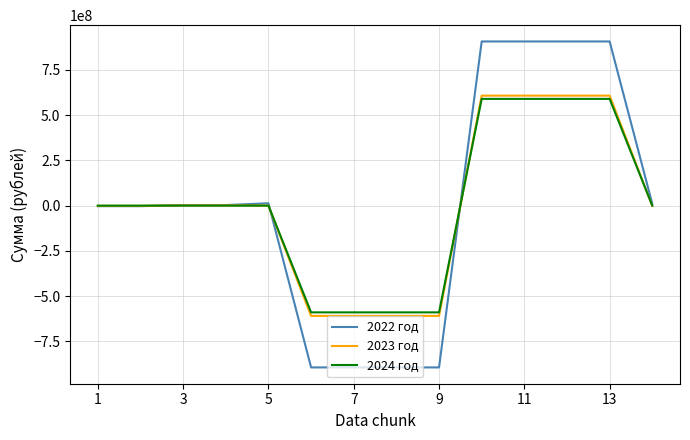

Which series has the largest range (max minus min)?

2022 год